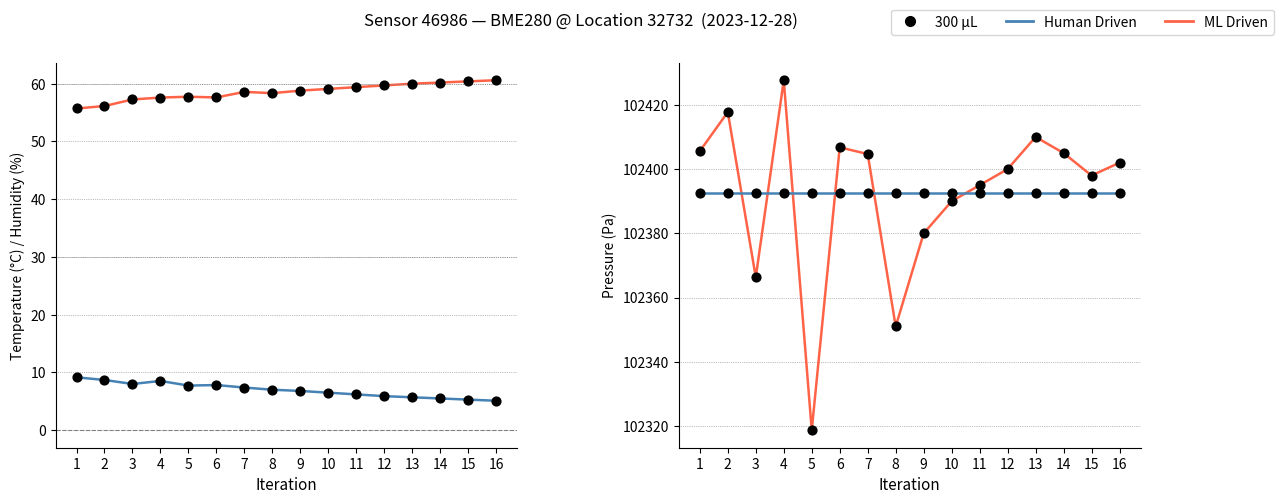

At how many categories does at least one series exceed 34625?

16